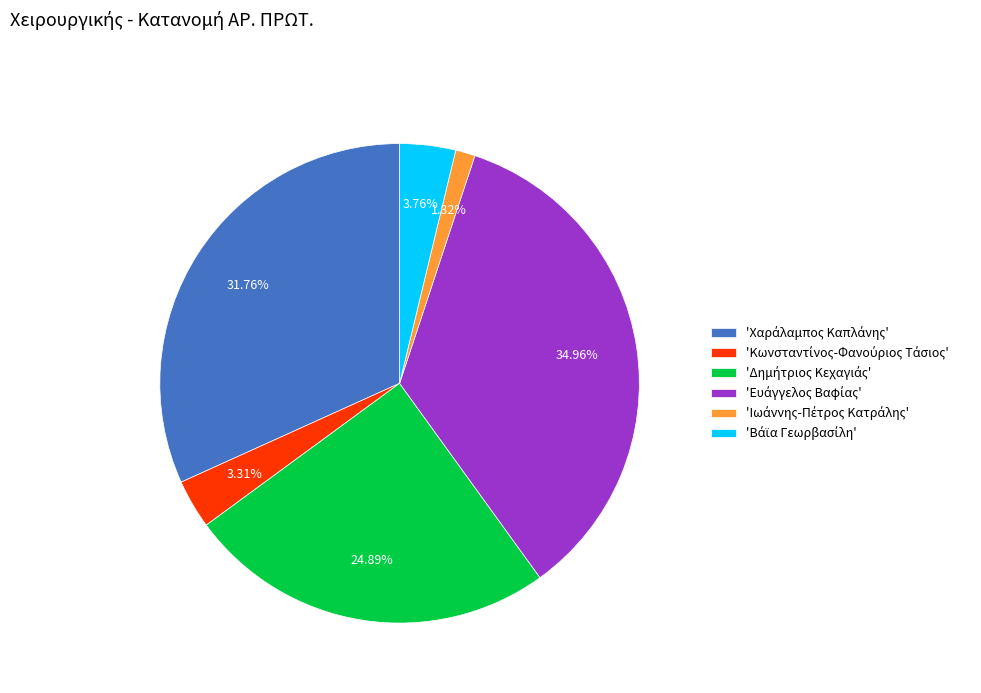

Is there a majority slice in this chart?

No